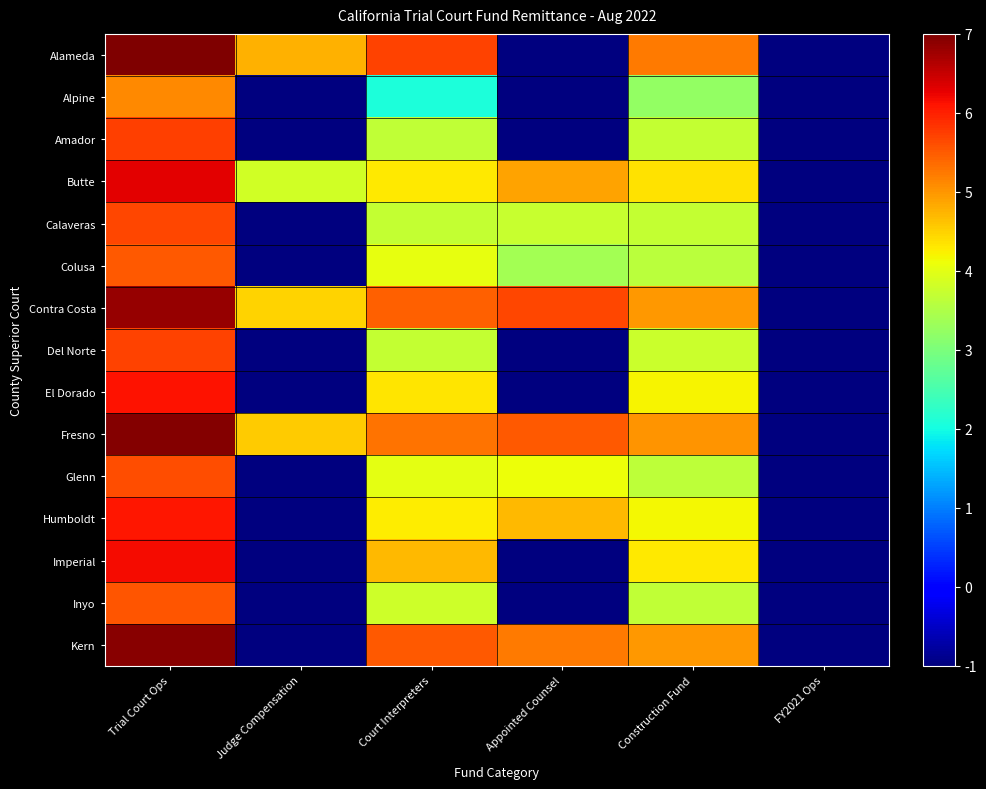

Which has a higher value, FY2021 Ops or Judge Compensation?

Judge Compensation